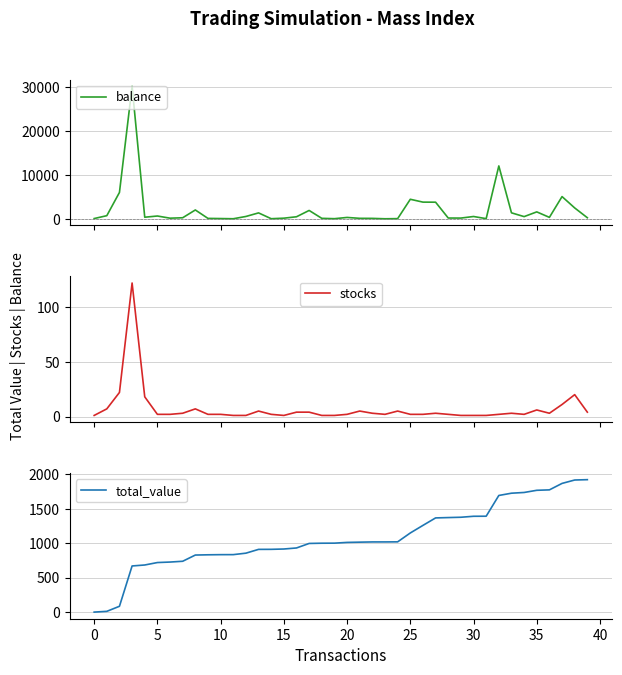

List the series in order of their overall mean, lowest first.

stocks, total_value, balance